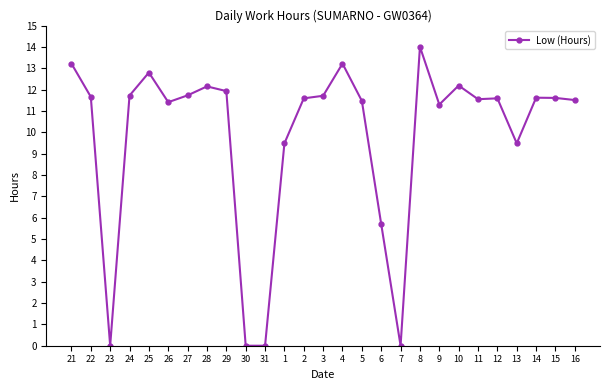

Between 21 and 1, which is larger?

21